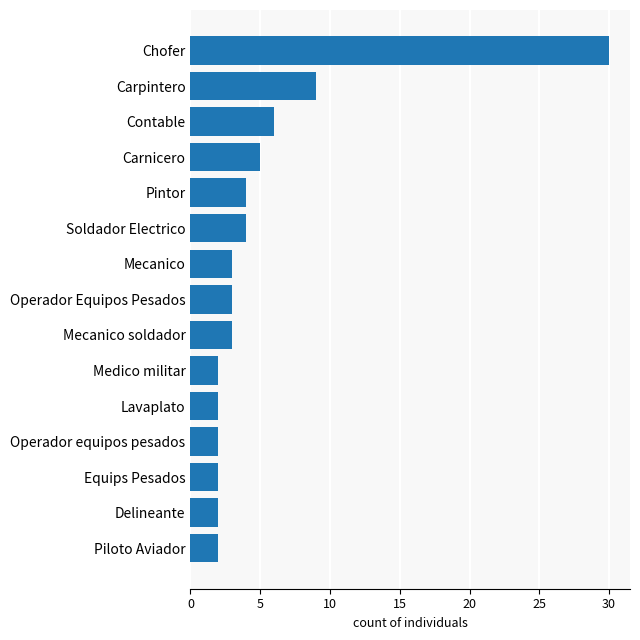

Where is the data nearest to the value 16?

Carpintero